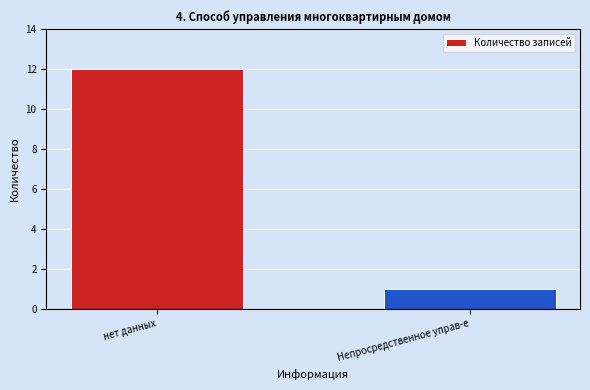

What is the minimum value shown in the chart?

1